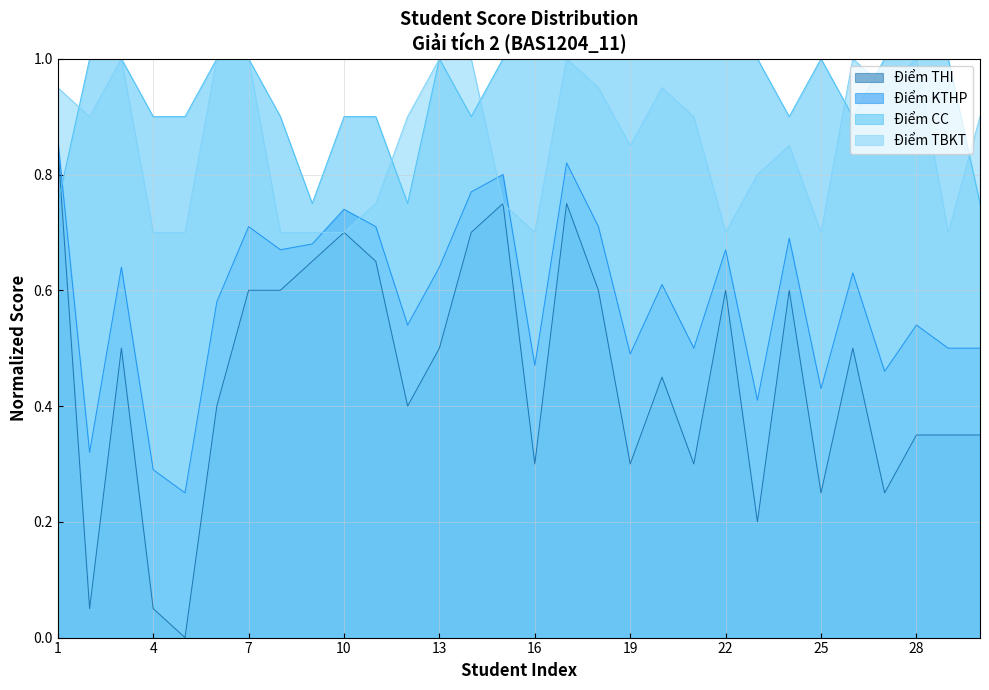

What is the value of the Điểm CC point at the 14th from the left?

0.9